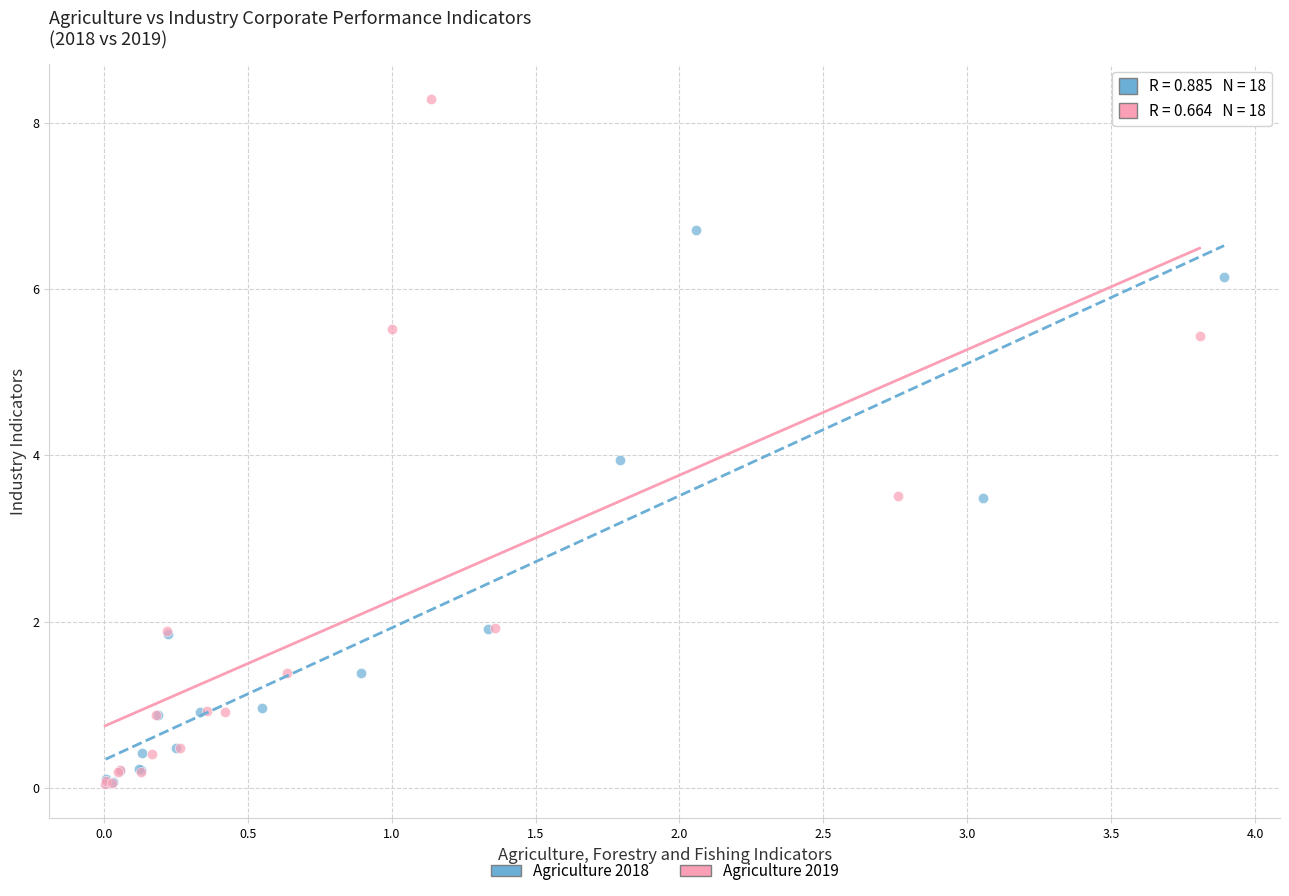

Which series has the widest spread of Y values?

Agriculture 2019